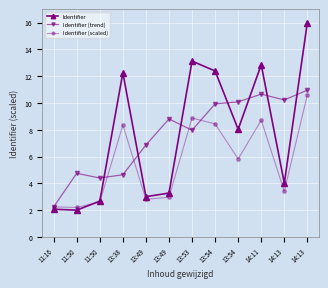

How many distinct data groups are displayed?

3